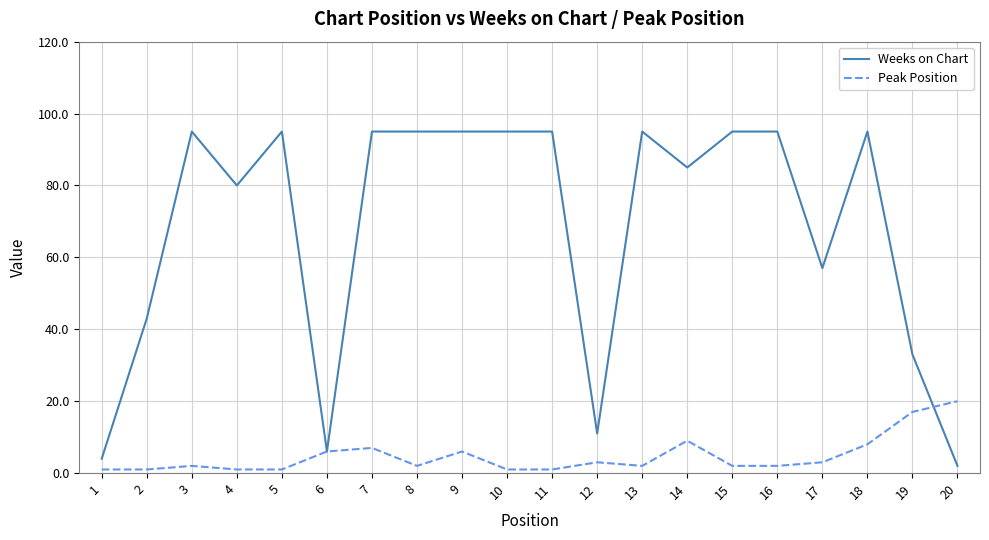

What is the greatest value displayed?

95